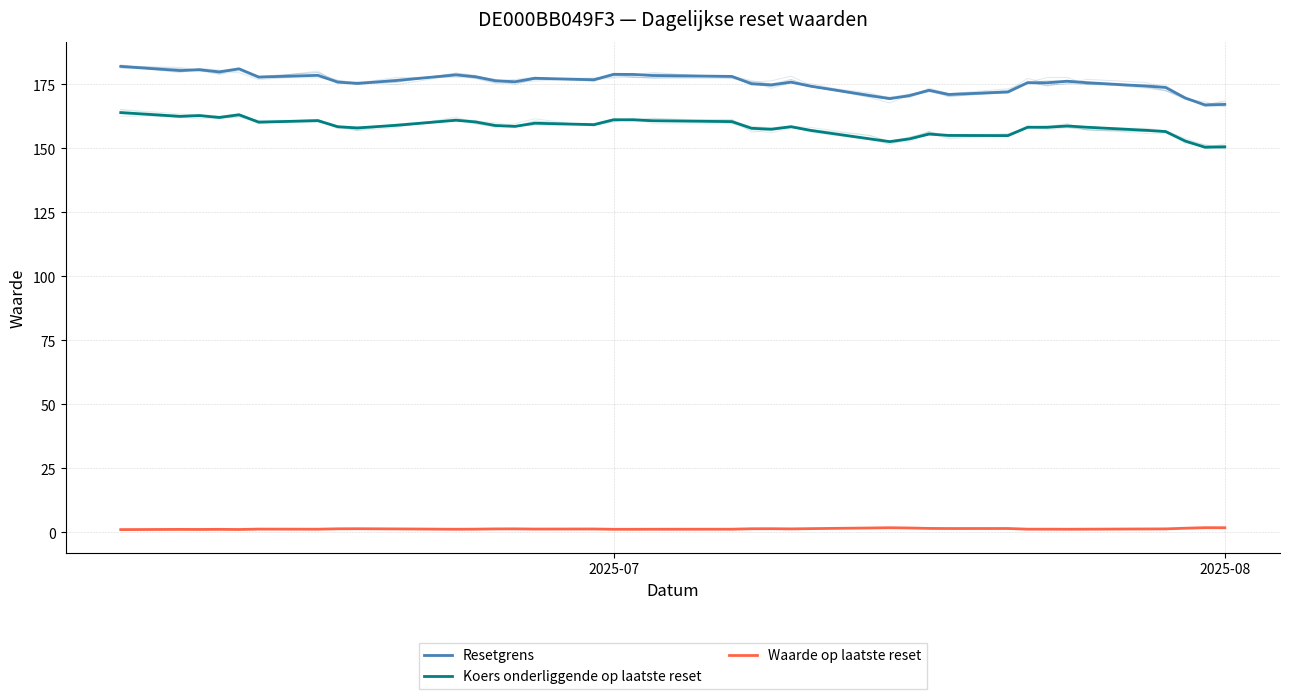

List the series in order of their peak value, lowest first.

Waarde op laatste reset, Koers onderliggende op laatste reset, Resetgrens